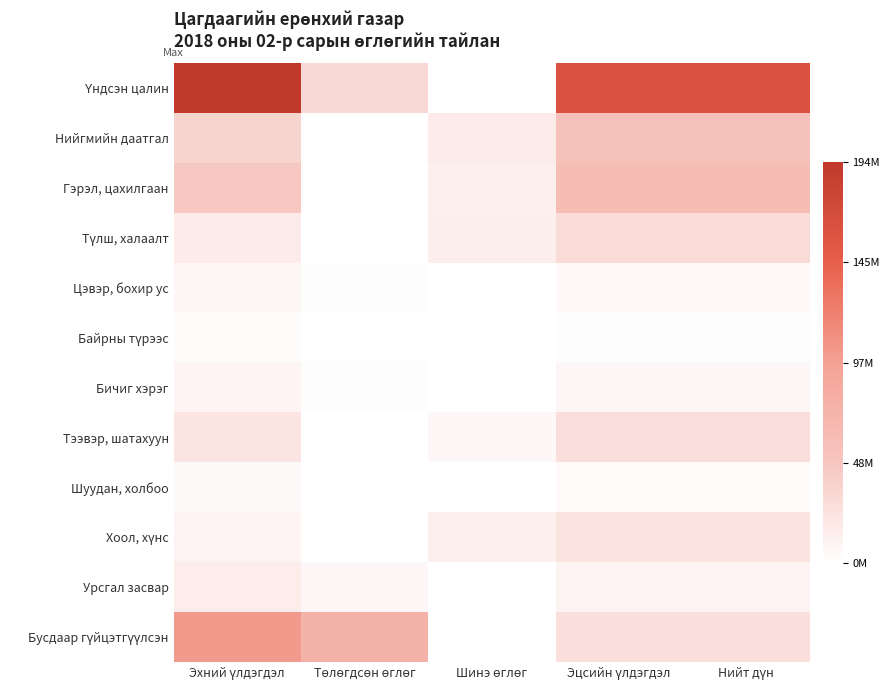

Between Шинэ өглөг and Эхний үлдэгдэл, which is larger?

Эхний үлдэгдэл